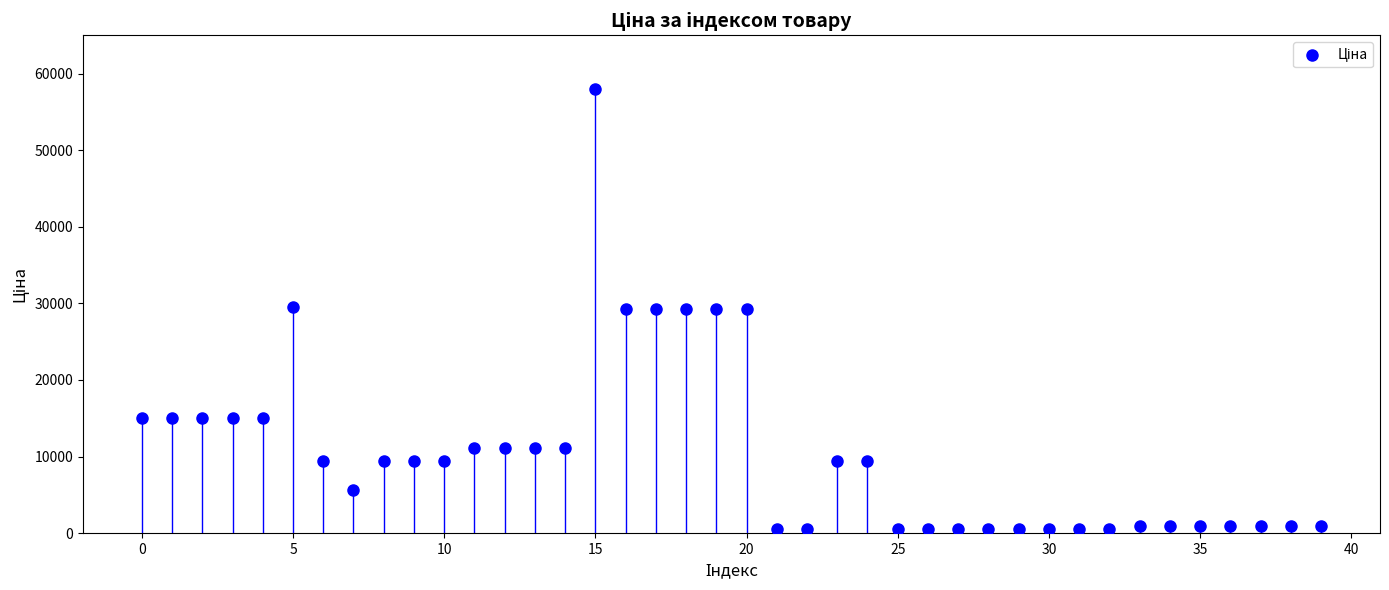

How many points are shown in the scatter plot?

40